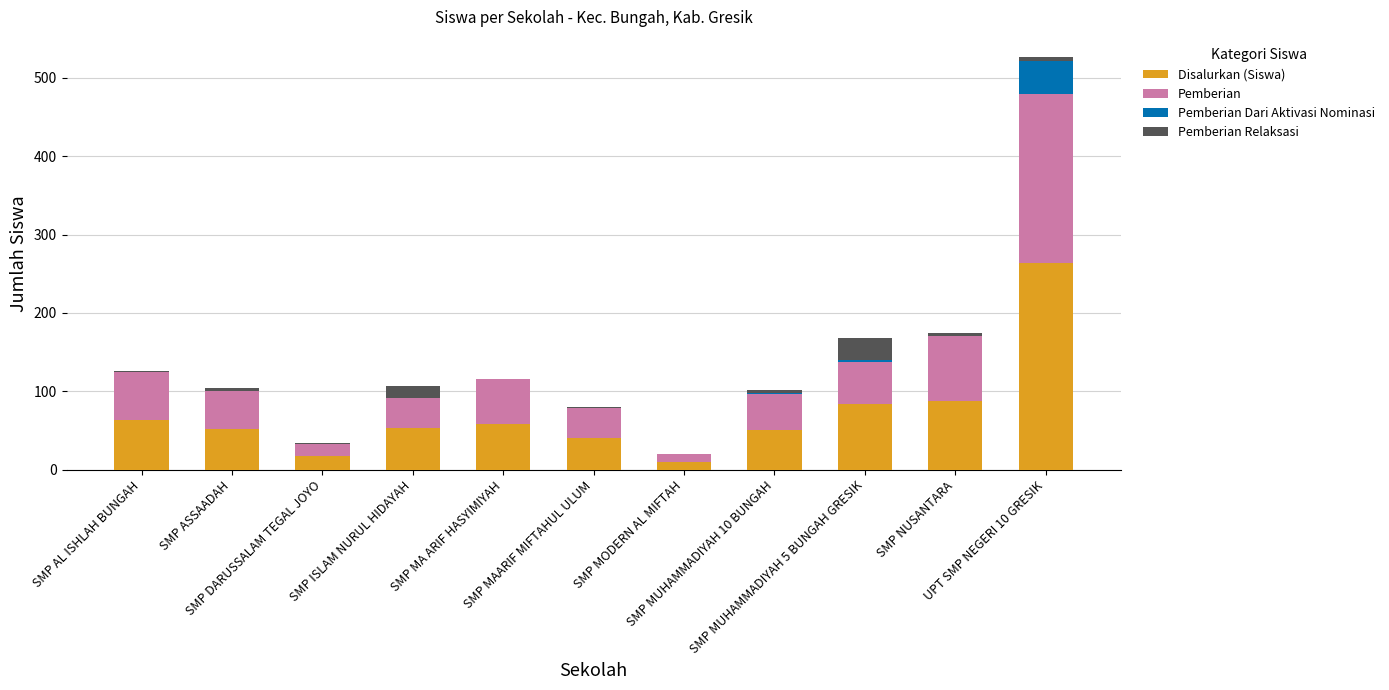

What are all the series names shown in the legend?

Disalurkan (Siswa), Pemberian, Pemberian Dari Aktivasi Nominasi, Pemberian Relaksasi